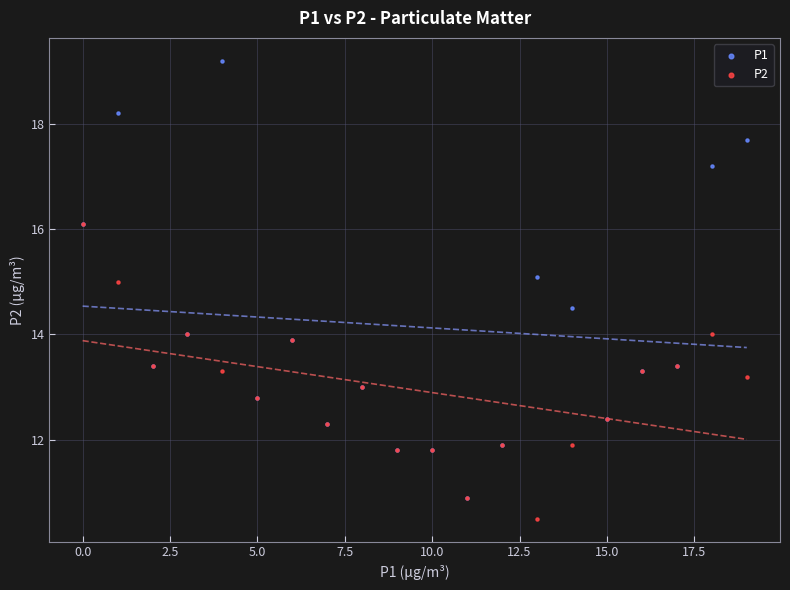

Which series contains the lowest Y value?

P2